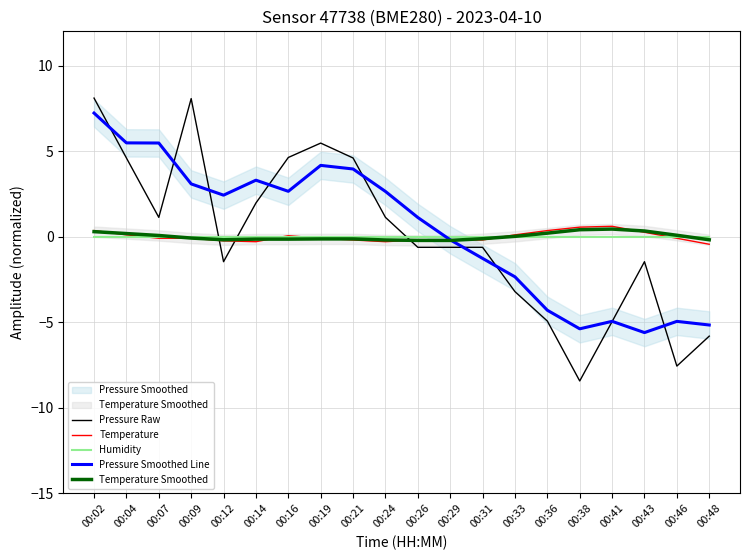

Does the chart have visible grid lines?

Yes